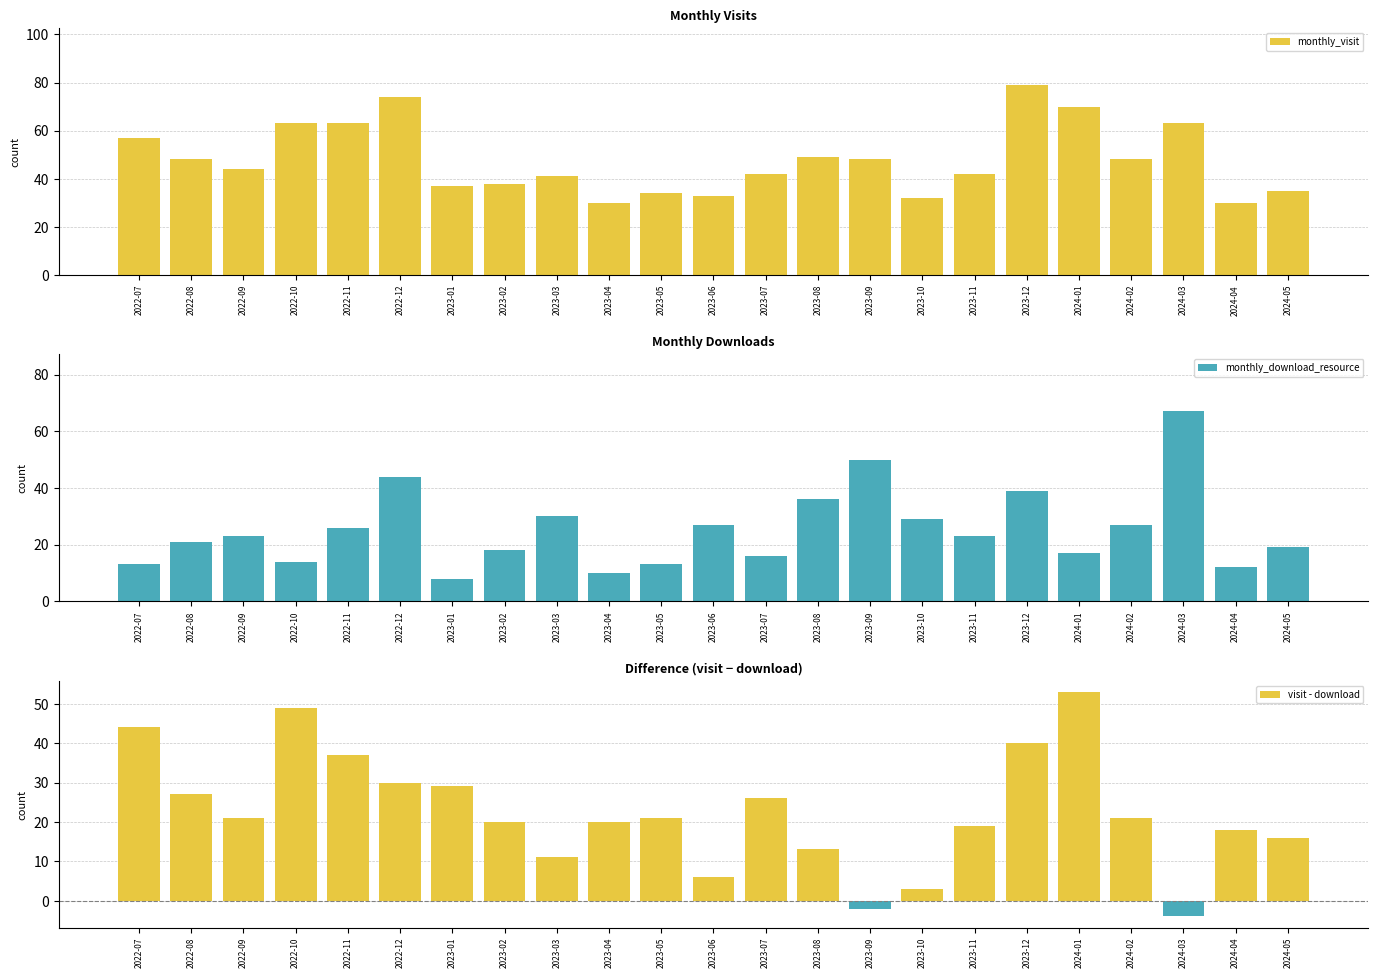

What is the average value of the monthly_download_resource series?

25